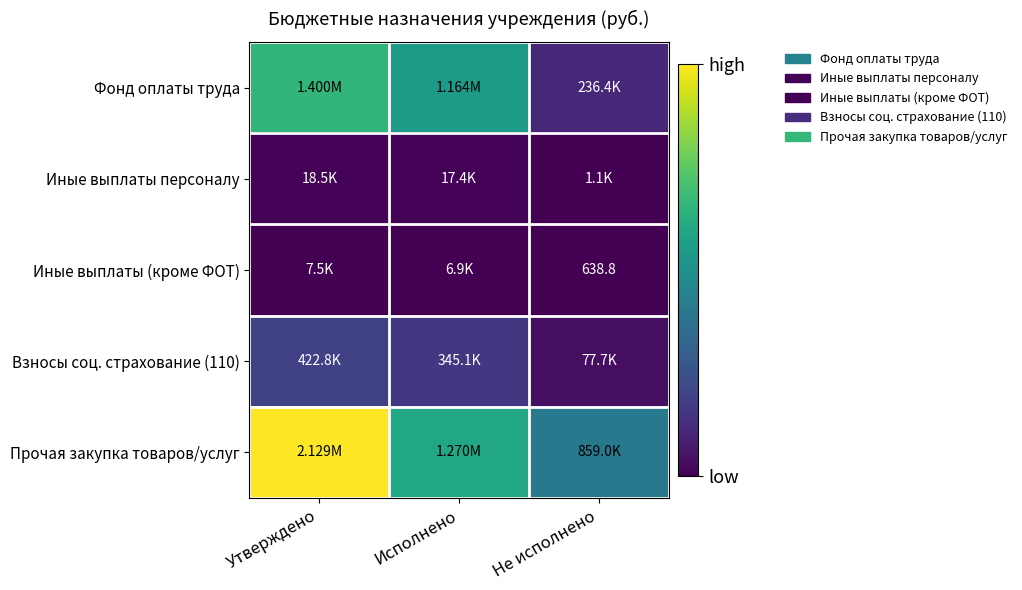

Which series has the largest total across all categories?

Прочая закупка товаров/услуг